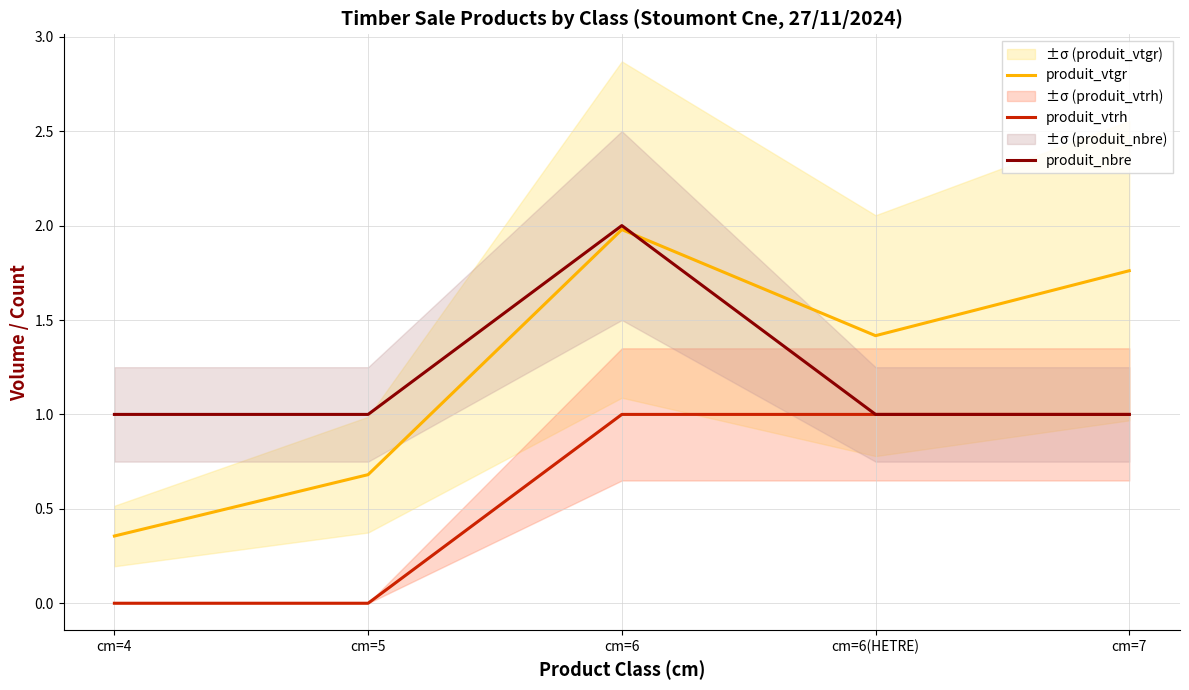

The value of produit_vtgr at cm=4 is 0.4. True or false?

True